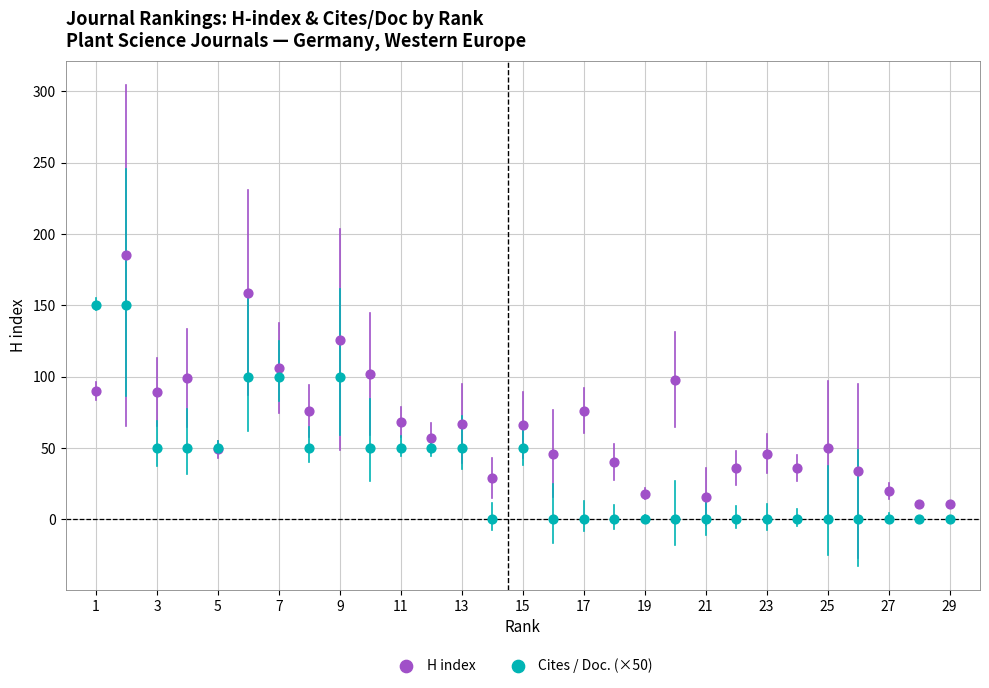

Which series has the largest Y range (max minus min)?

H index